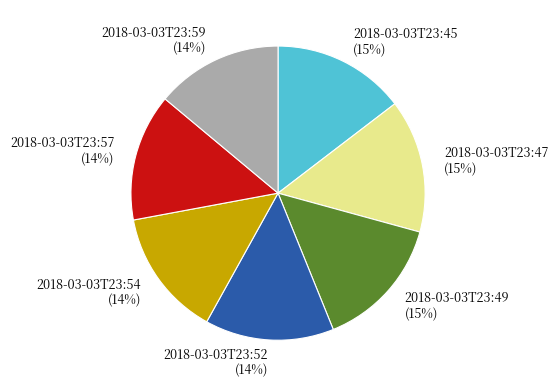

Is 2018-03-03T23:54 the majority of the pie?

No